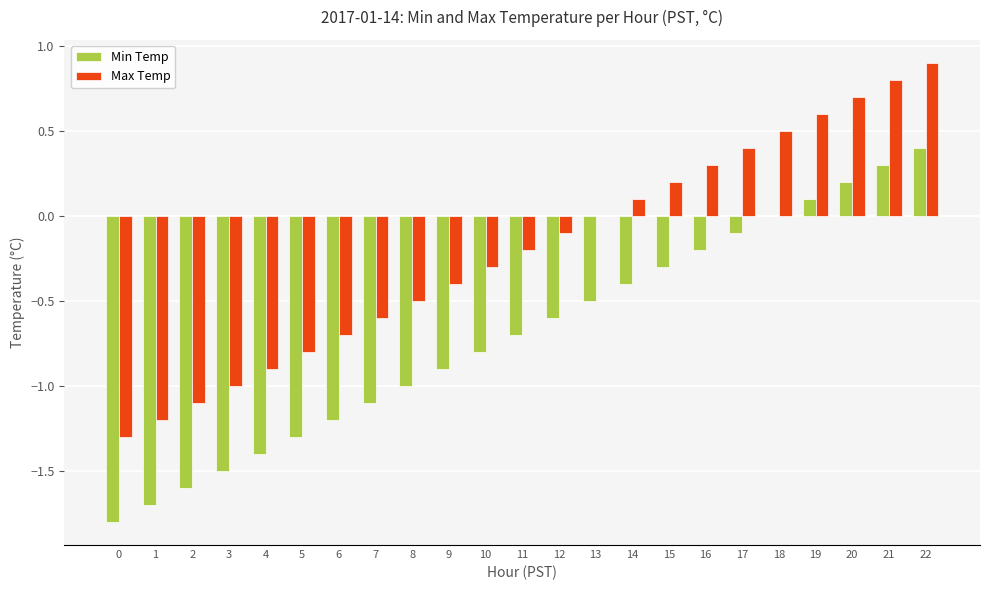

At which category is the sum across all series the highest?

22